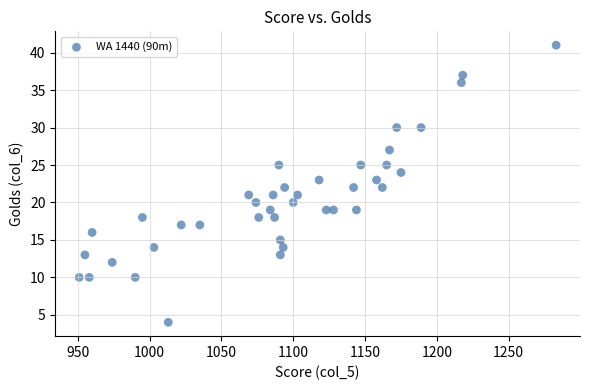

What is the range of X values (max minus min)?

332